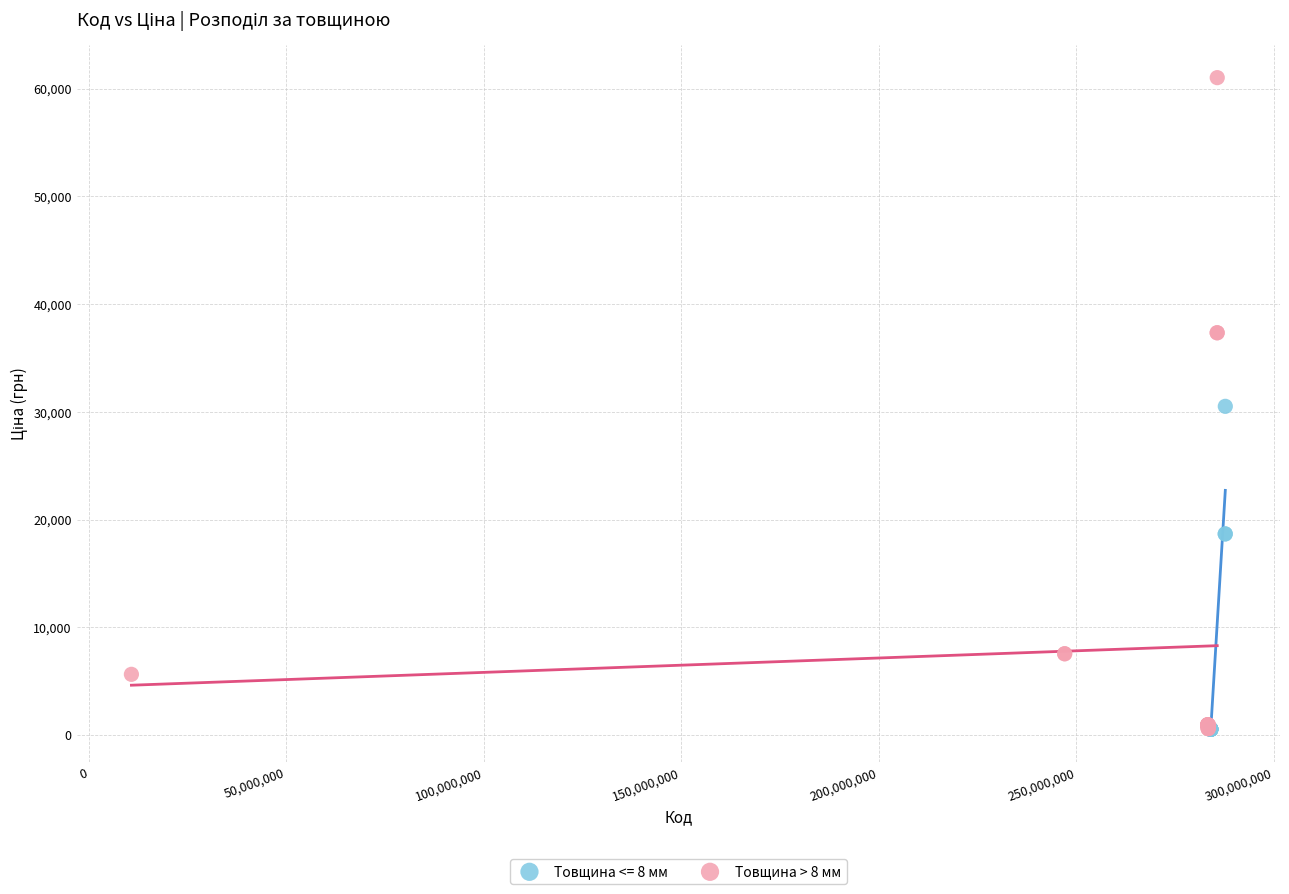

Which series has the largest Y range (max minus min)?

Товщина > 8 мм